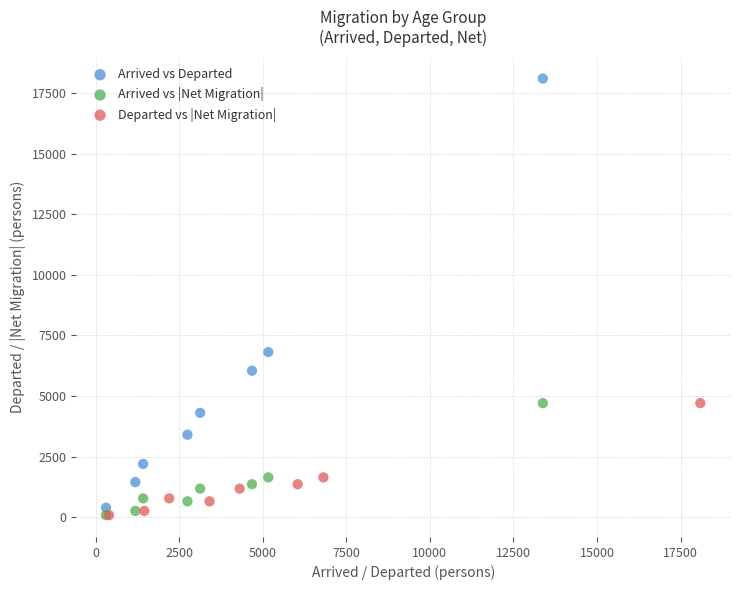

Which series reaches the maximum Y coordinate?

Arrived vs Departed